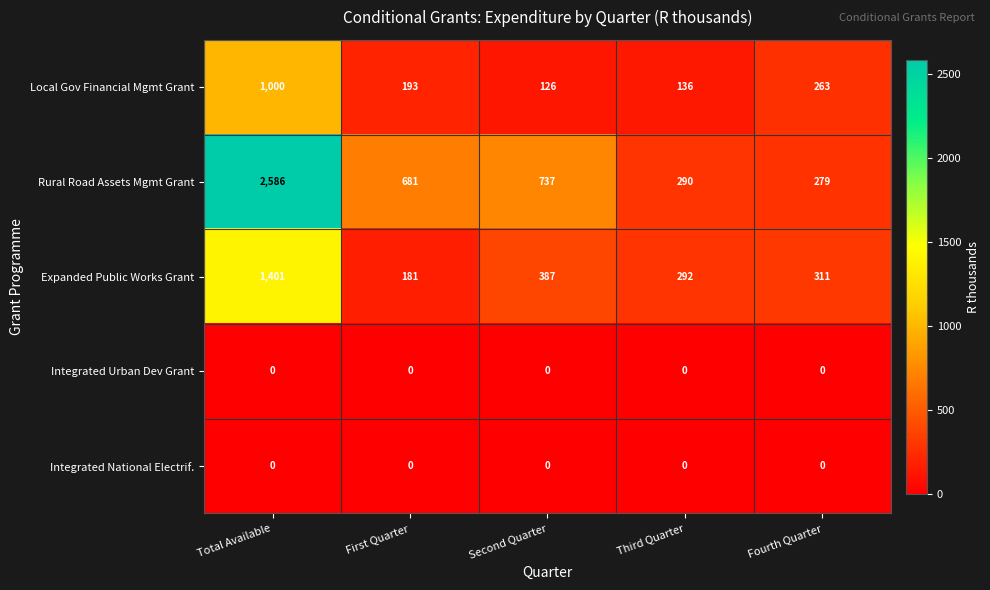

At which label is Local Gov Financial Mgmt Grant closest to 563?

Fourth Quarter